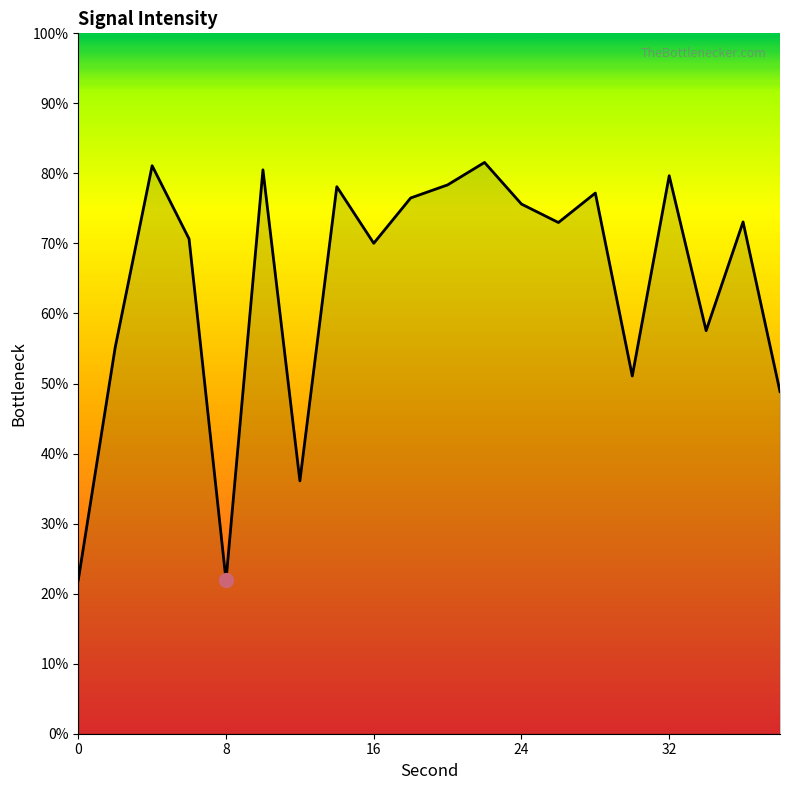

What is the maximum value shown in the chart?

81.6